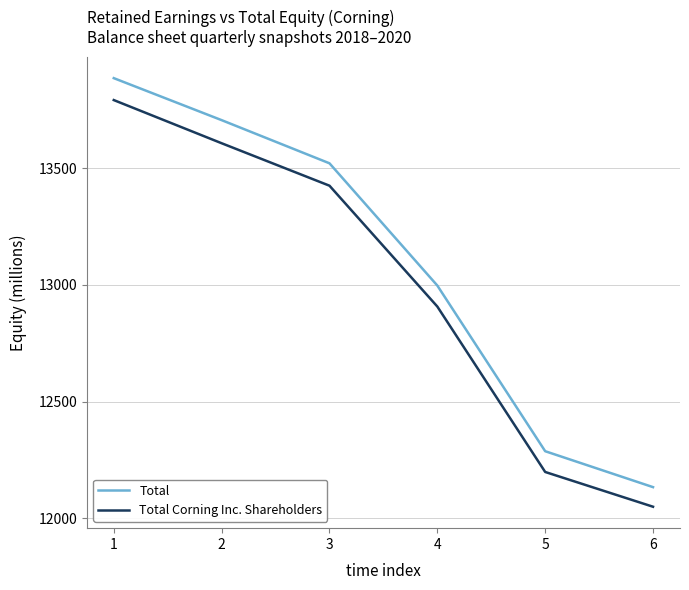

What is the greatest value displayed?

13886